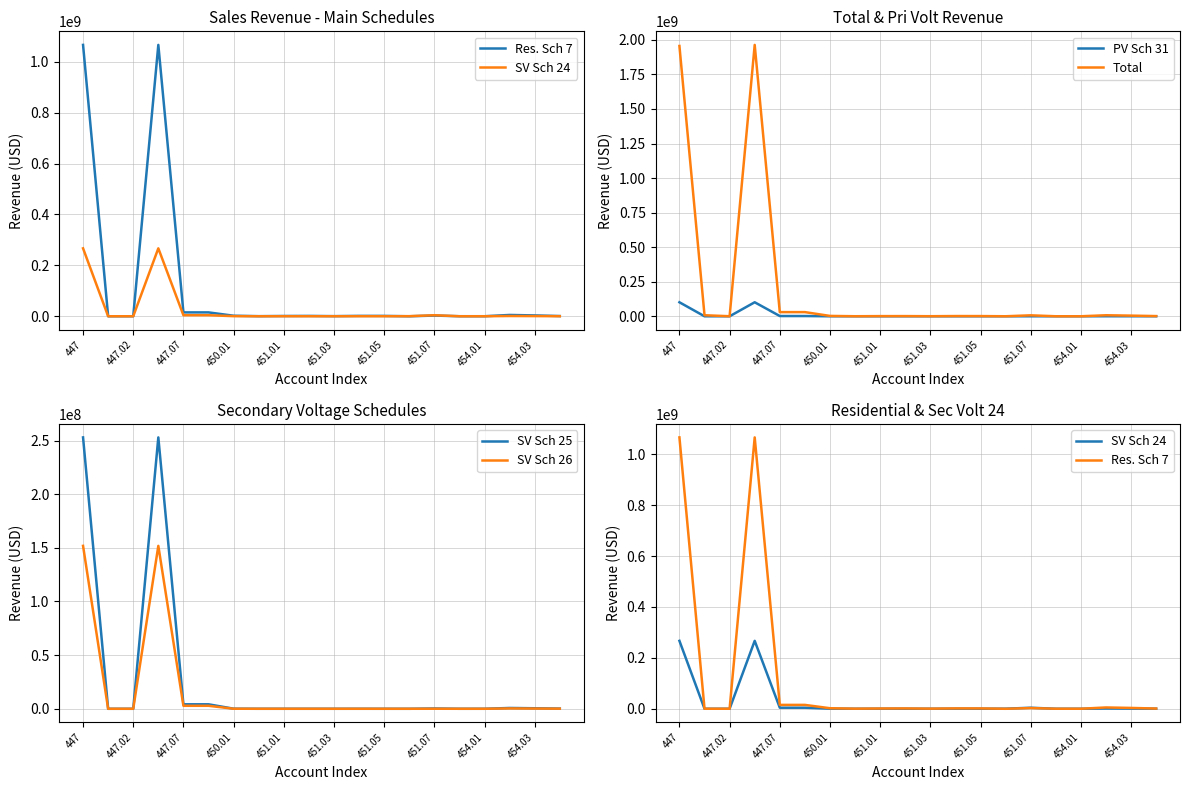

What is the maximum value for PV Sch 31?

101394675.0